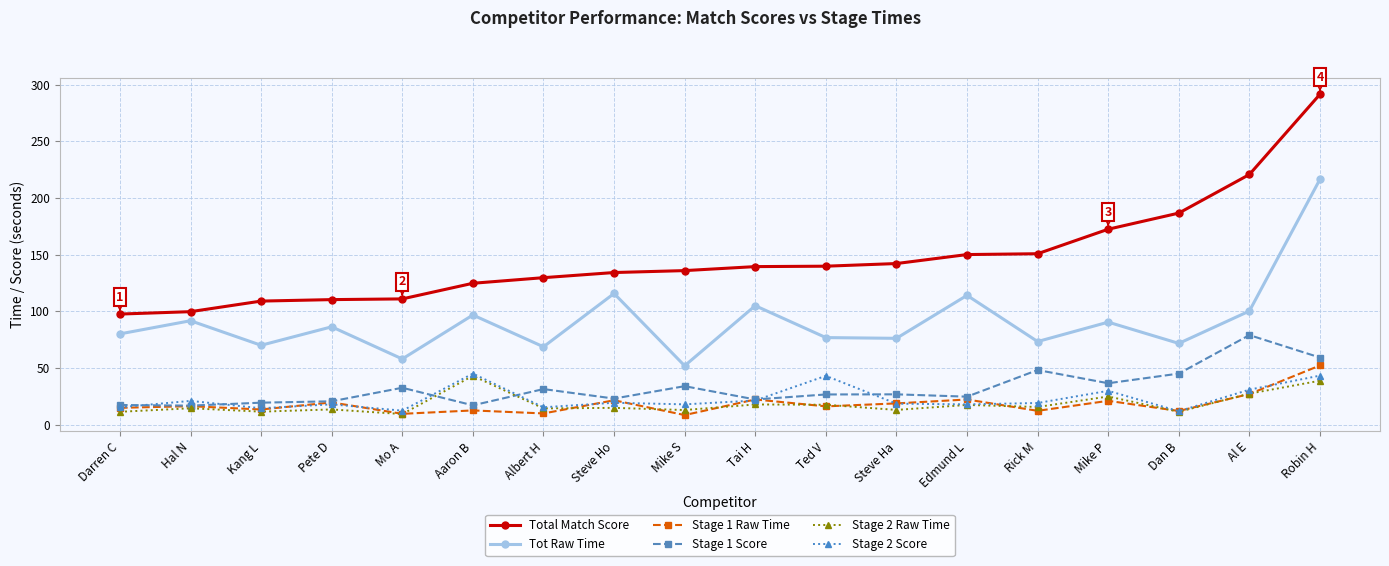

What is the label of the 5th point from the right?

Rick M